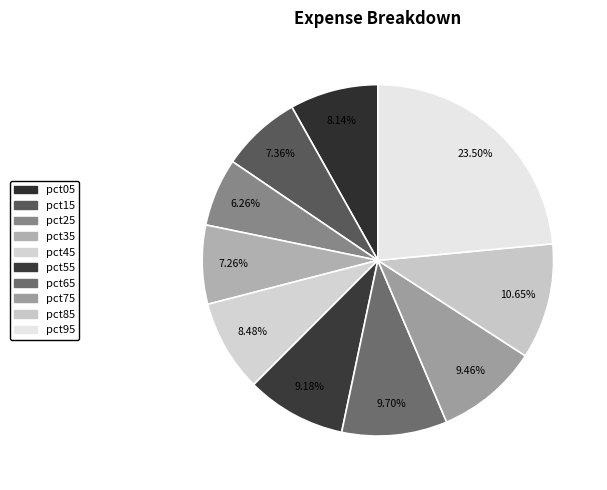

The pct15 slice represents 7% of the pie. True or false?

True